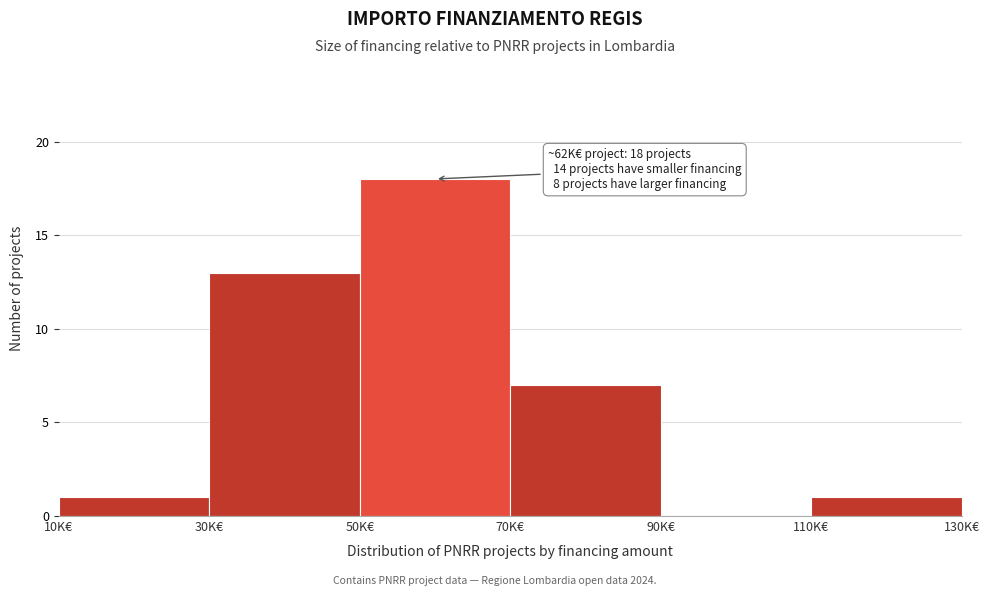

Reading right to left, list all the values displayed in this chart.

110K€=1	90K€=0	70K€=7	50K€=18	30K€=13	10K€=1